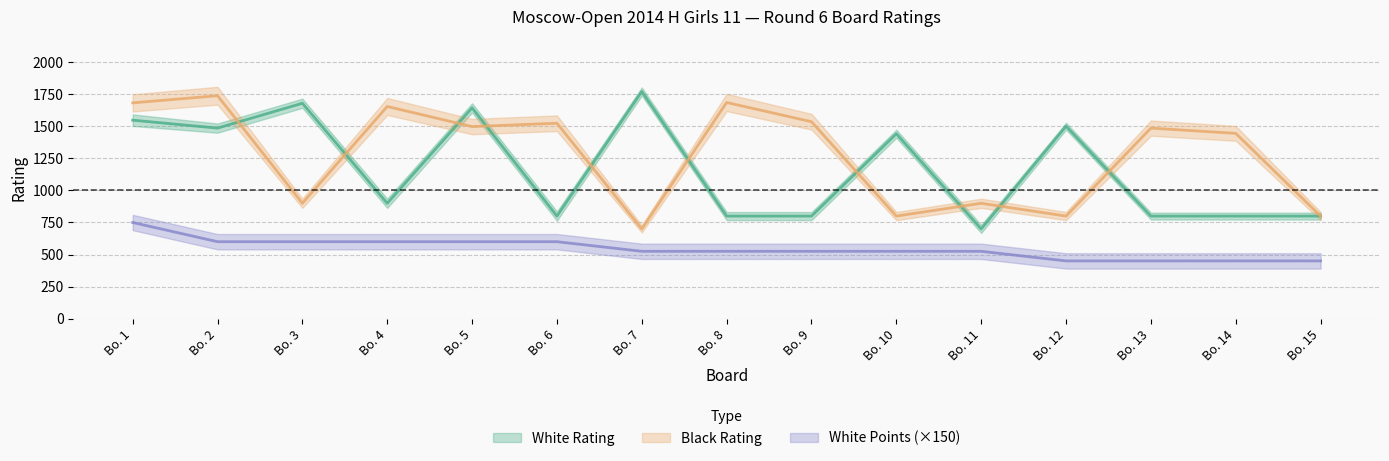

What is the sum of the Black Rating values at Bo. 5 and Bo. 3?

2399